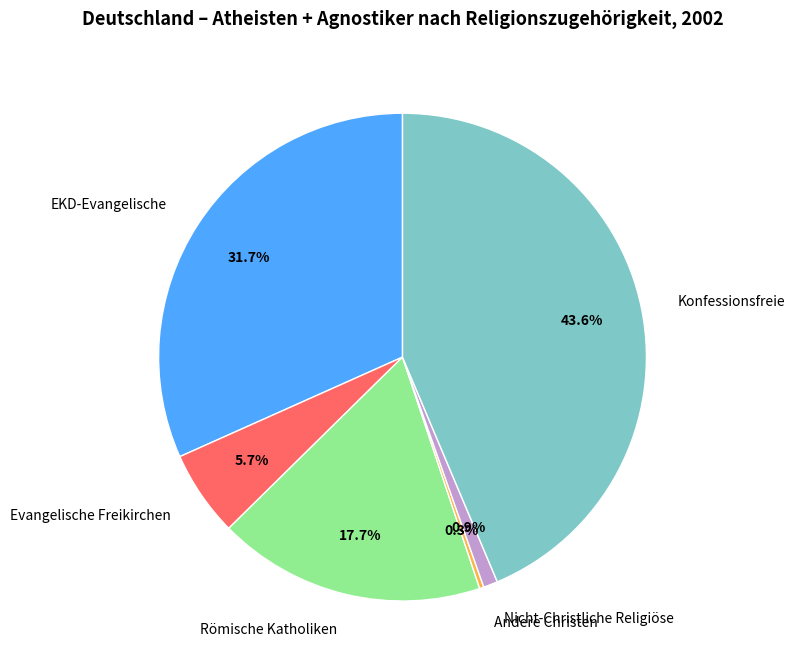

How many slices are in this pie chart?

6